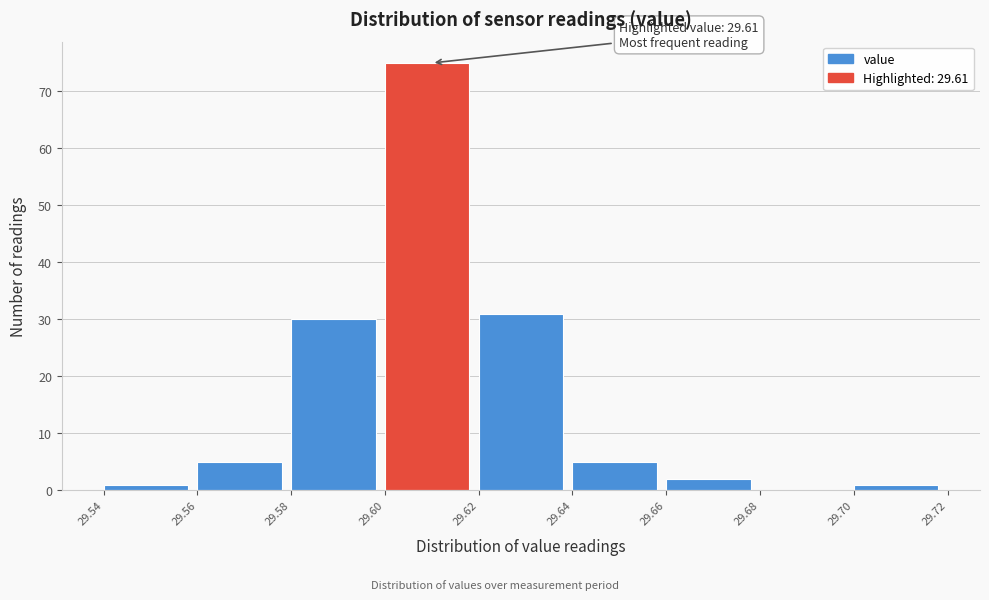

Over which range of the x-axis is the bar tallest?

29.60 to 29.62